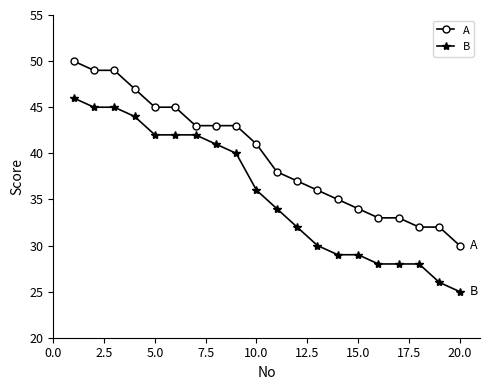

List the series in order of their peak value, lowest first.

B, A